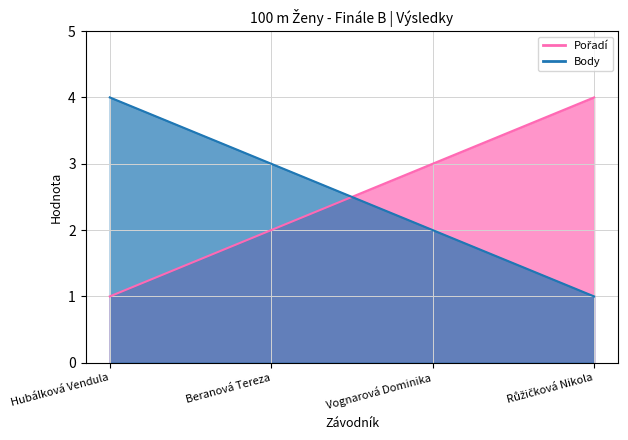

Count the Body values in the range 2 to 4.

3